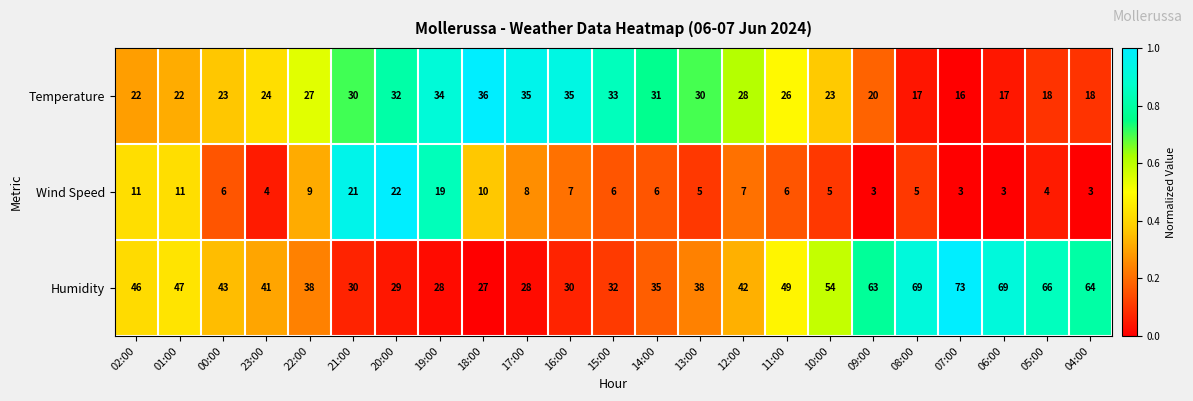

What is the spread (max minus min) of values at 16:00?

28